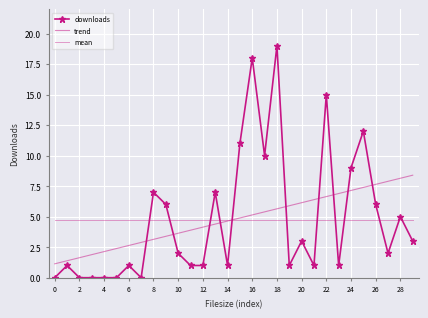

How many categories are shown in the chart?

30